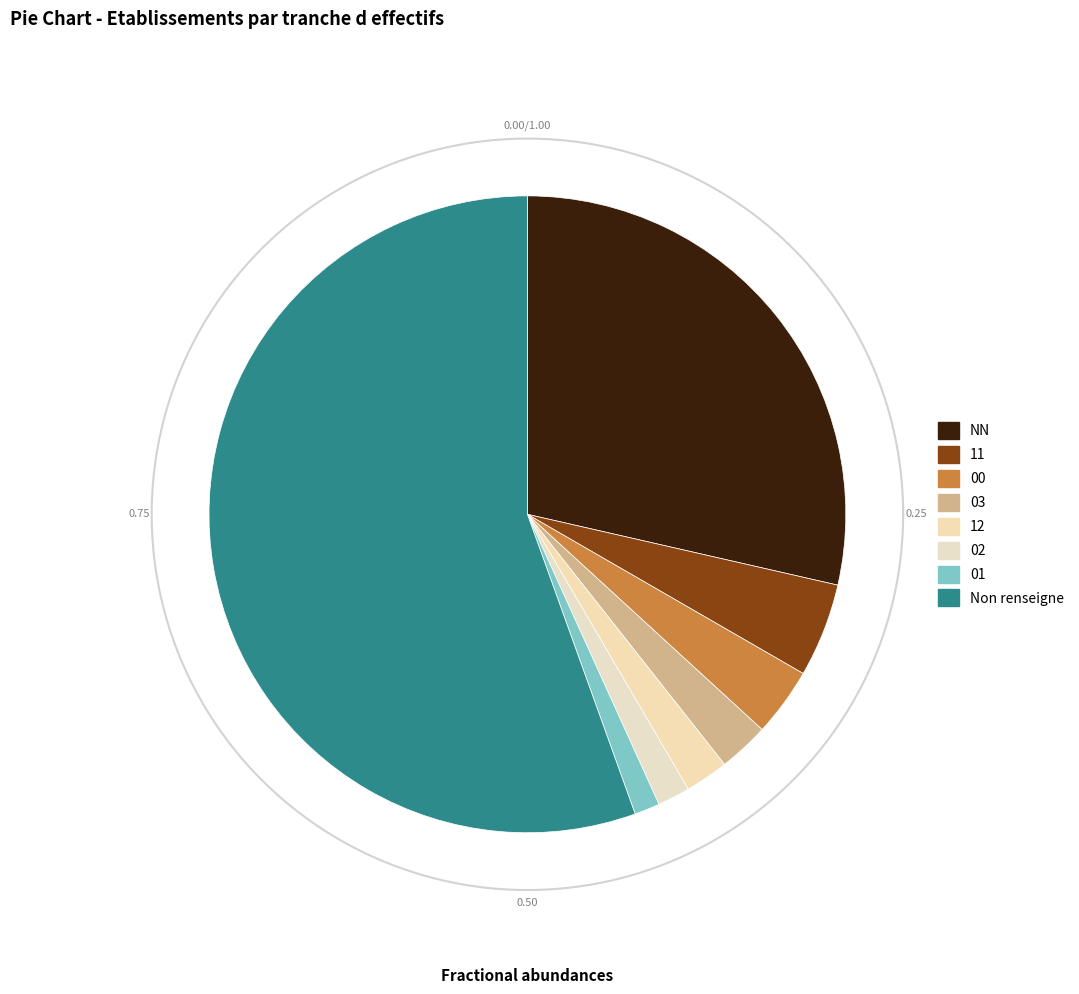

Count the number of slices in the pie.

8